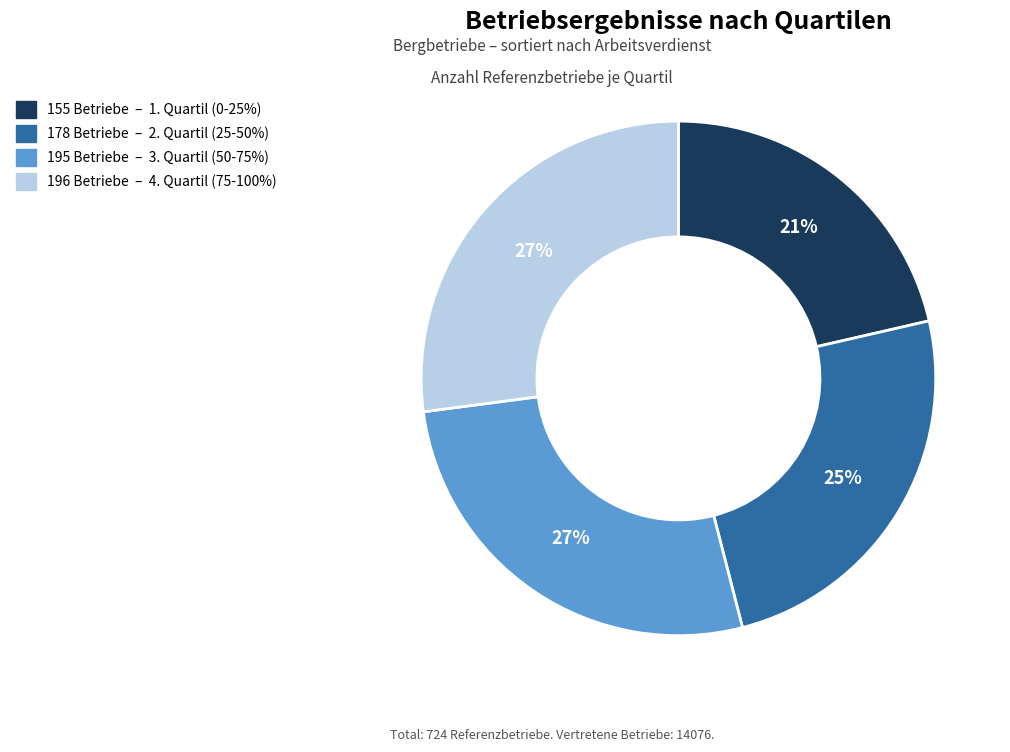

To the nearest percent, what is the difference between the largest and smallest slice percentages?

6%